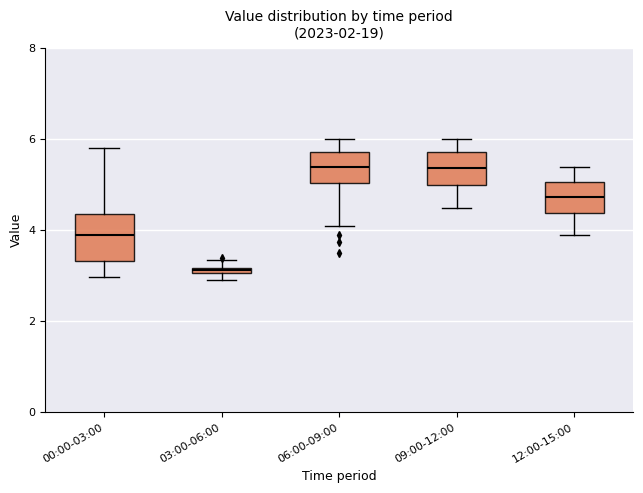

Which box has the lowest median line?

03:00-06:00